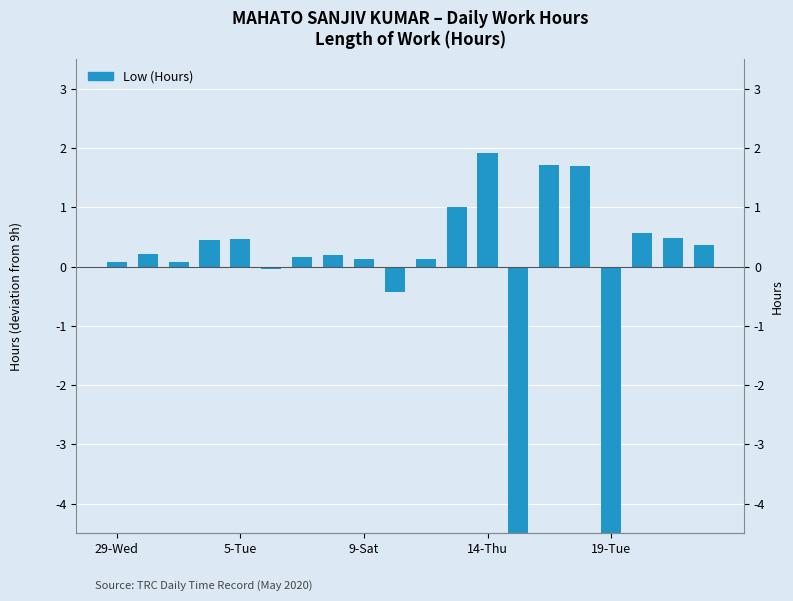

What is the average value?

-0.4